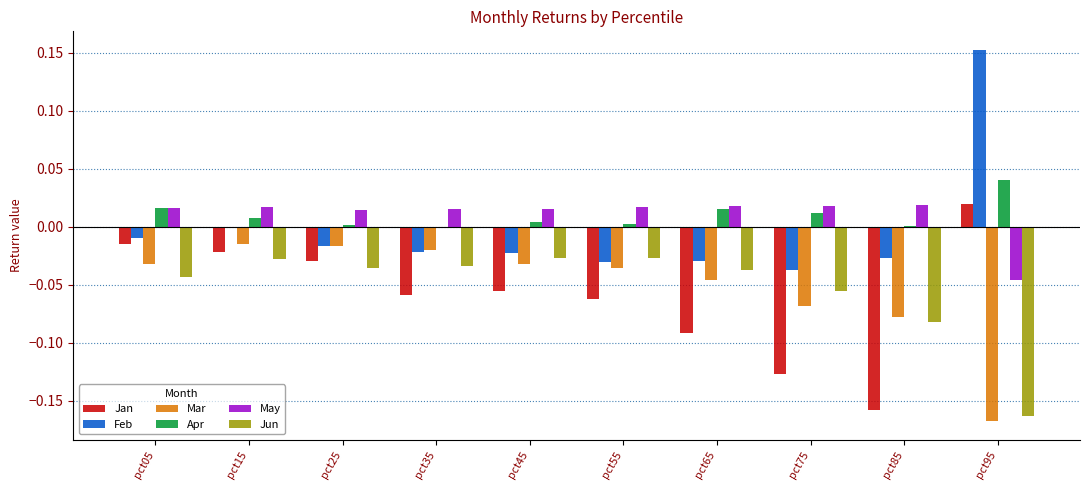

At which label does Jan reach its peak?

pct95